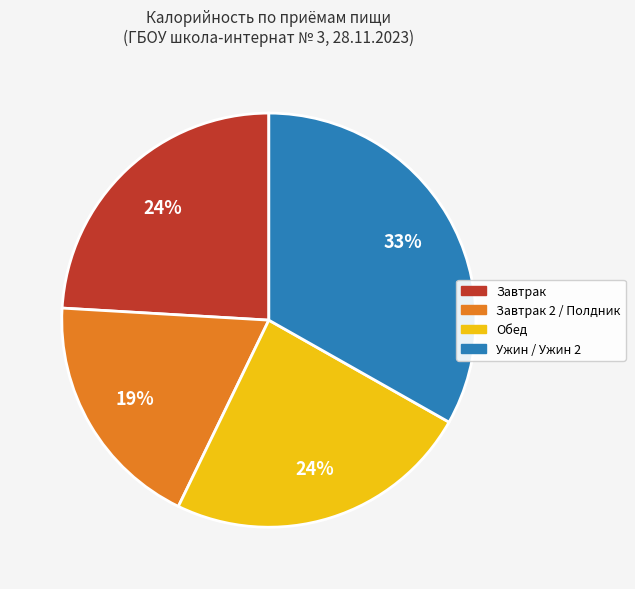

How many segments does this pie chart have?

4